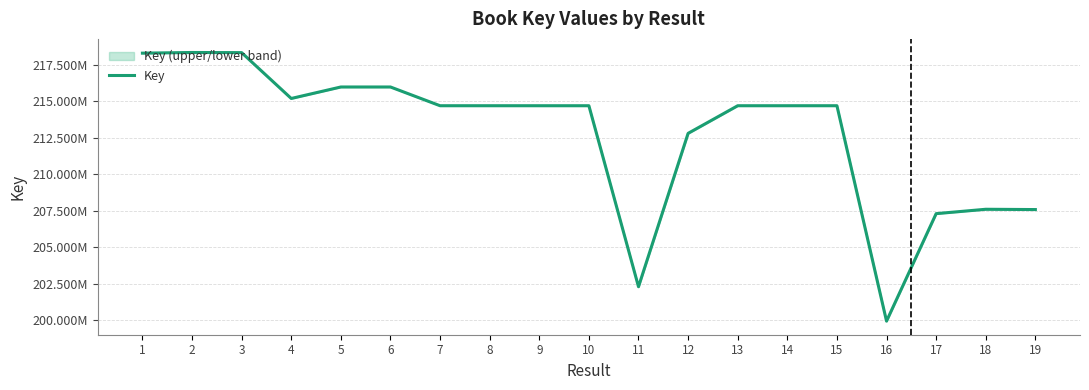

Reading left to right, what are all the values shown in this chart?

1=218290145	2=218335874	3=218325940	4=215185342	5=215972334	6=215972292	7=214688351	8=214688390	9=214688273	10=214688312	11=202287625	12=212795451	13=214688234	14=214688191	15=214688429	16=199931145	17=207295000	18=207594574	19=207574474